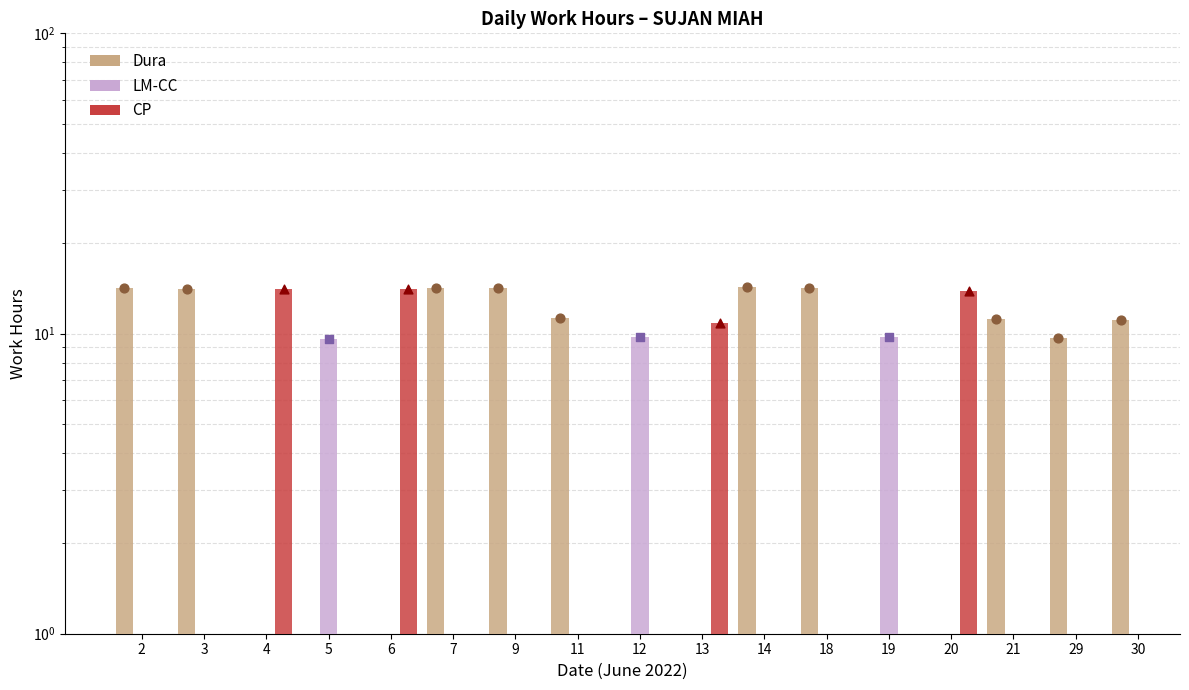

What are all the series names shown in the legend?

Dura, LM-CC, CP